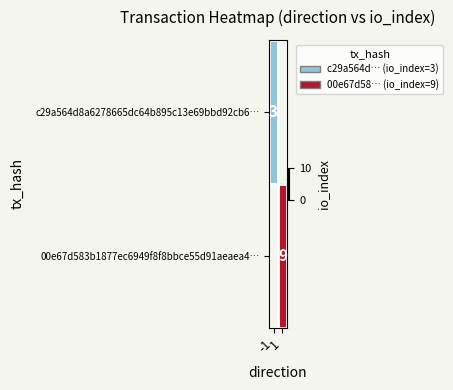

Rank the categories by 00e67d583b1877ec6949f8f8bbce55d91aeaea4… value from lowest to highest.

-1, 1